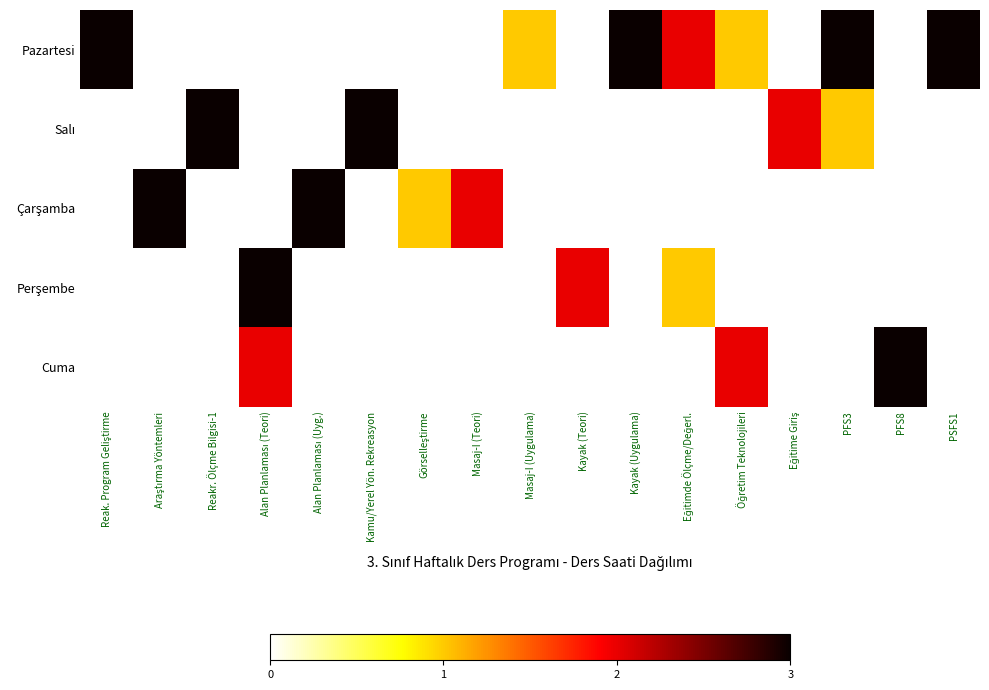

At how many categories does at least one series exceed 0?

17